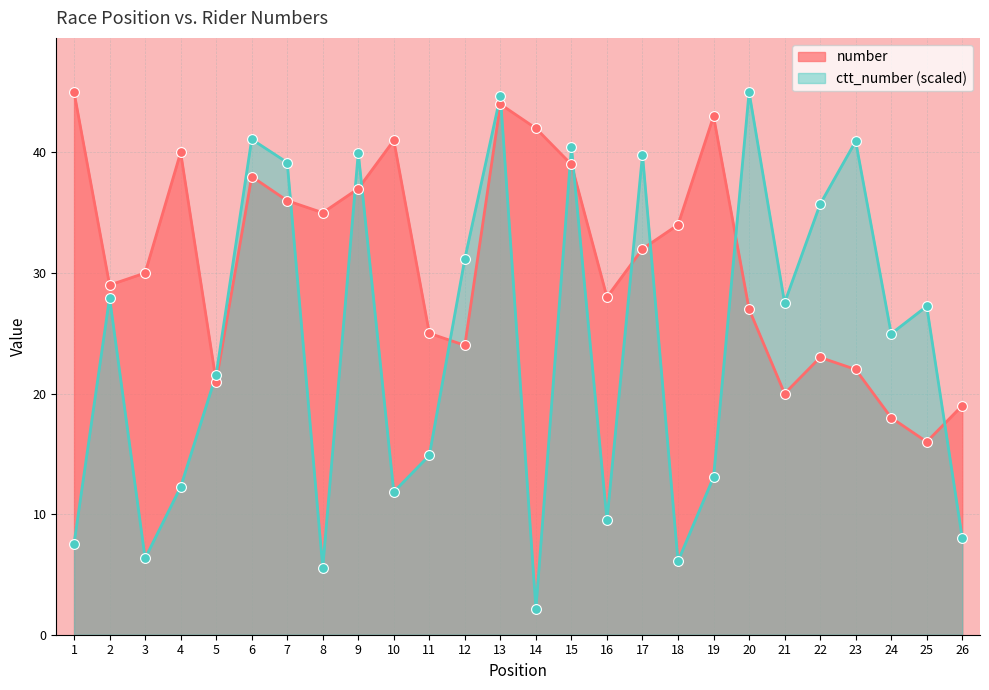

At how many categories does at least one series exceed 36?

13